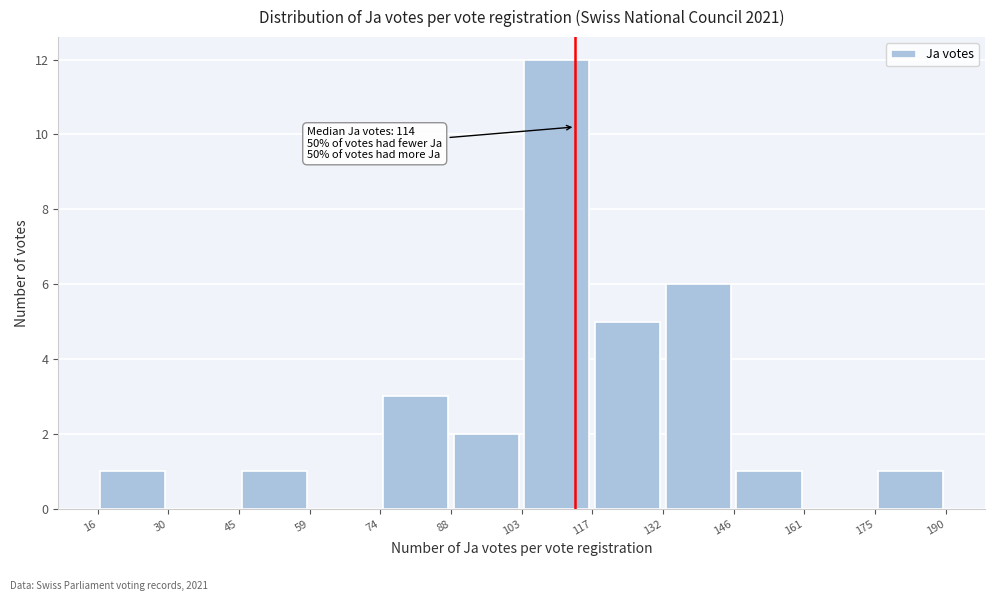

Over which range of the x-axis is the bar tallest?

103 to 117